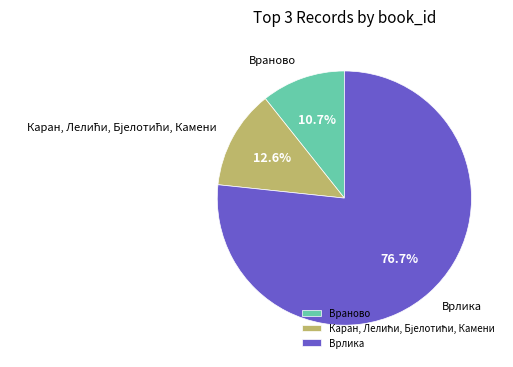

Which has a higher value, Врлика or Враново?

Врлика